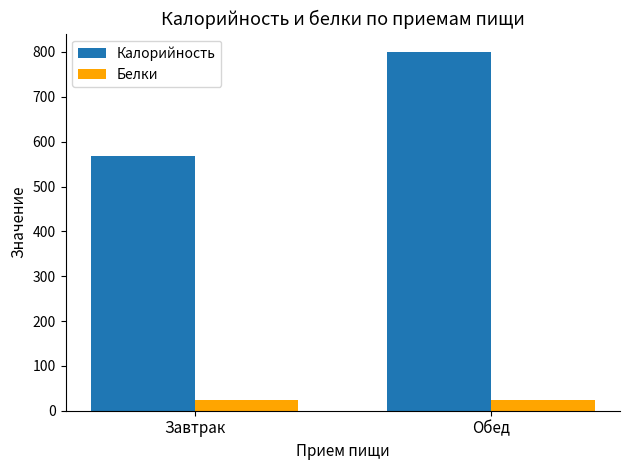

The value of Белки at Обед is 24. True or false?

True